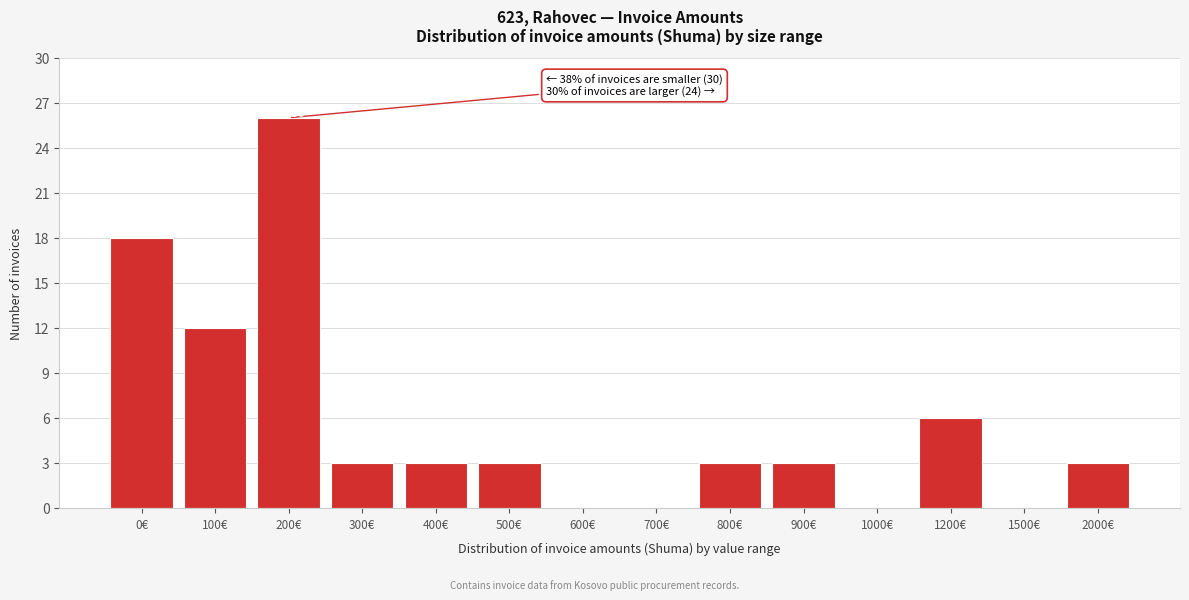

Reading left to right, list all the values displayed in this chart.

0€=18	100€=12	200€=26	300€=3	400€=3	500€=3	600€=0	700€=0	800€=3	900€=3	1000€=0	1200€=6	1500€=0	2000€=3